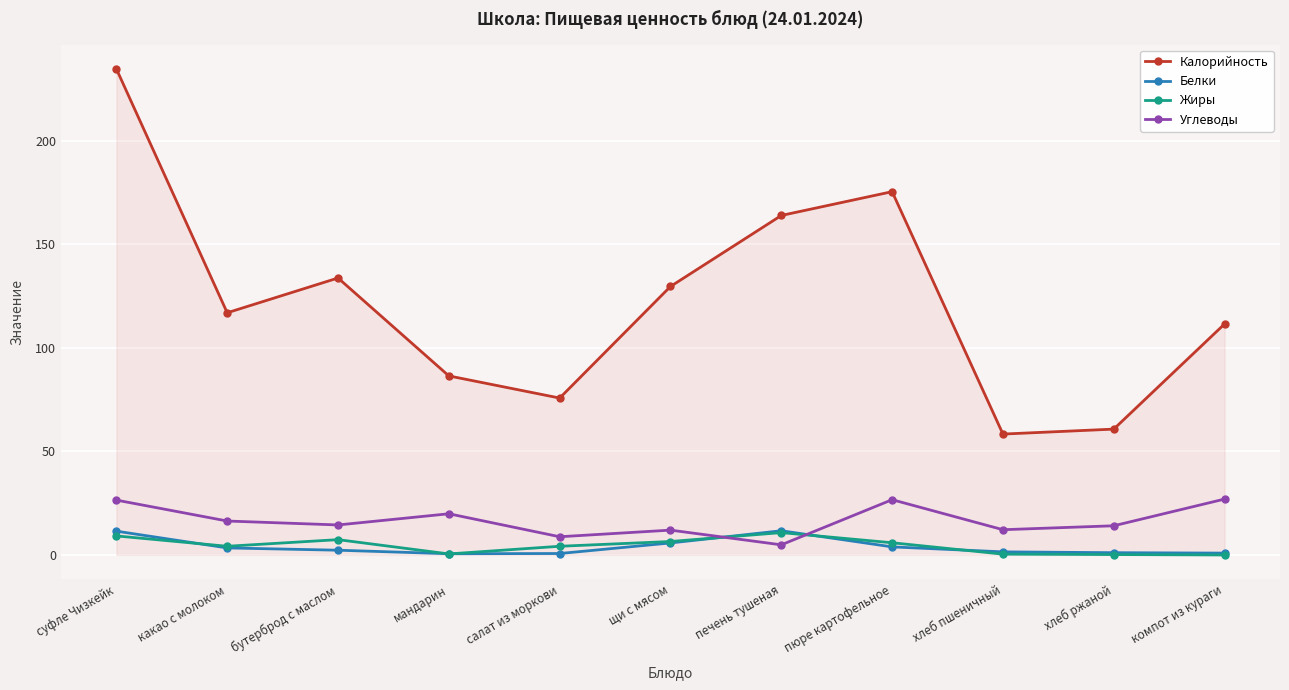

At which label is Калорийность closest to 146?

бутерброд с маслом